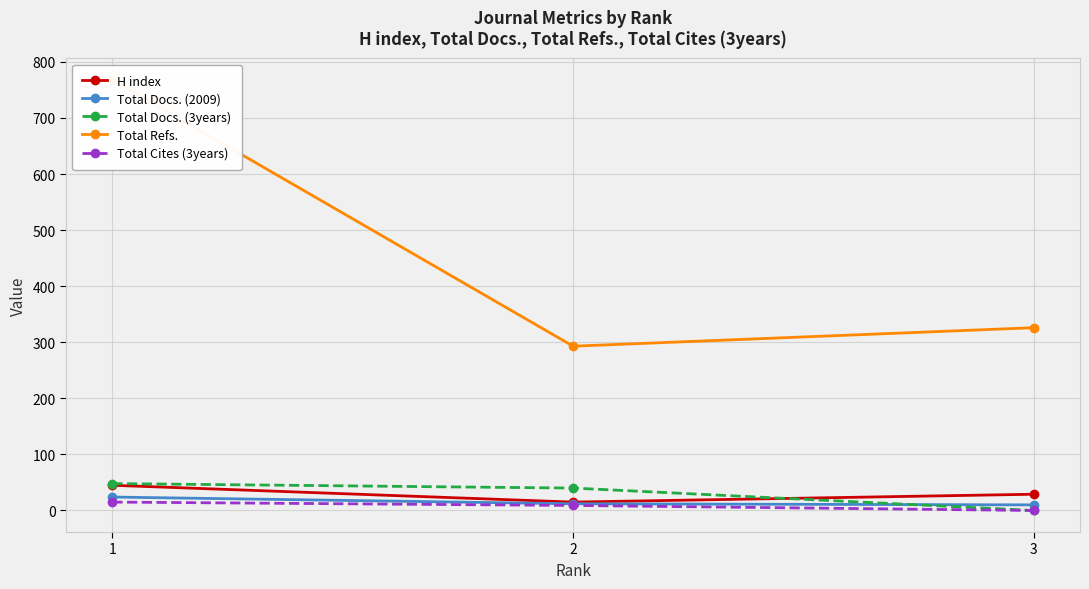

How many values in the Total Refs. series are below 326?

1